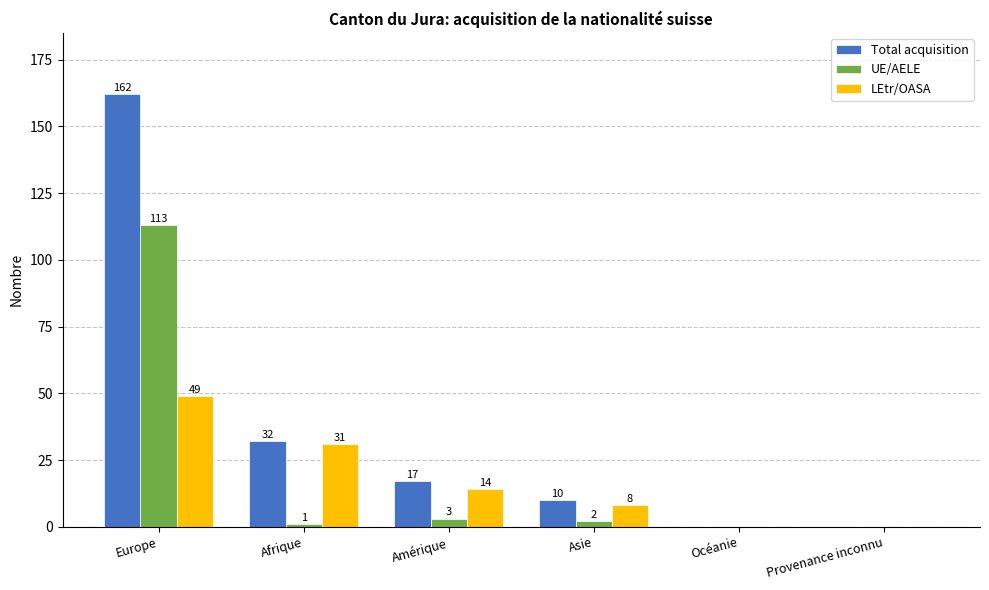

What is the sum of the Total acquisition values at Amérique and Océanie?

17